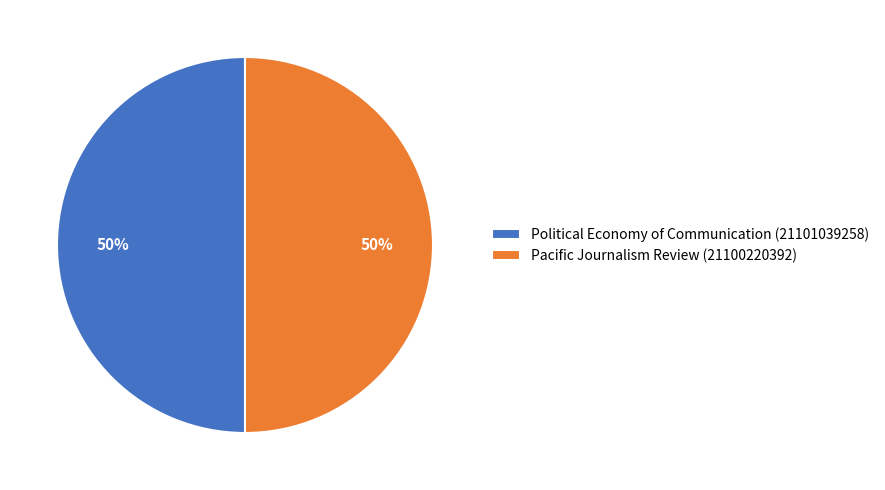

What is the ratio of the value at Pacific Journalism Review (21100220392) to the value at Political Economy of Communication (21101039258)?

1.0